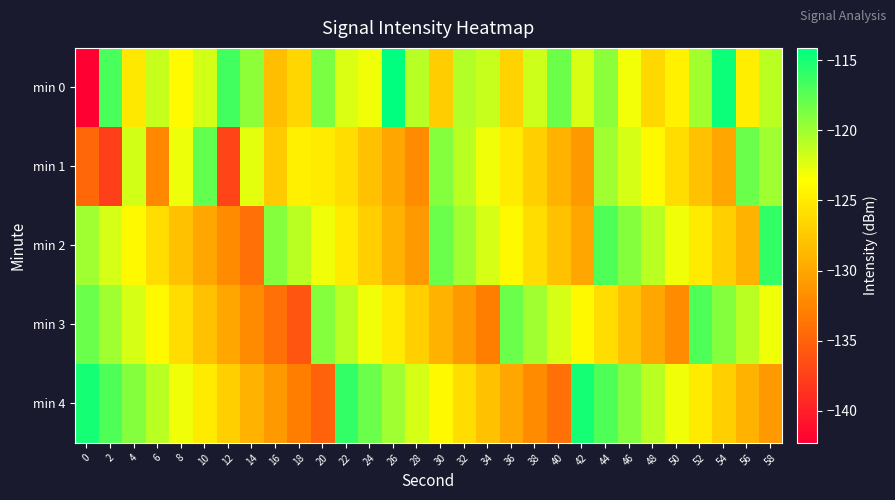

Between 38 and 40, which series saw the biggest shift?

min 0